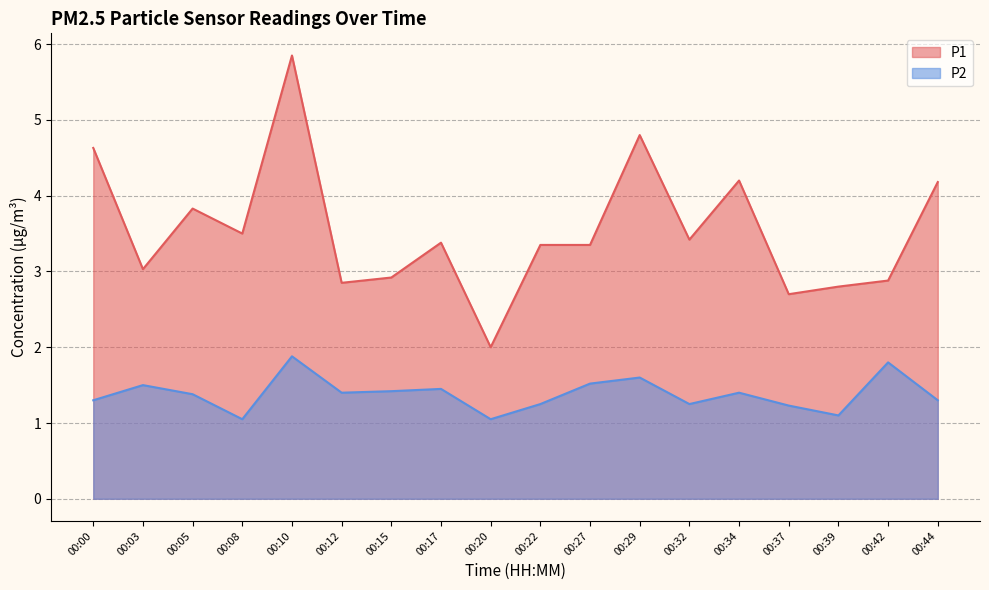

True or false: P1 and P2 intersect in this chart.

False